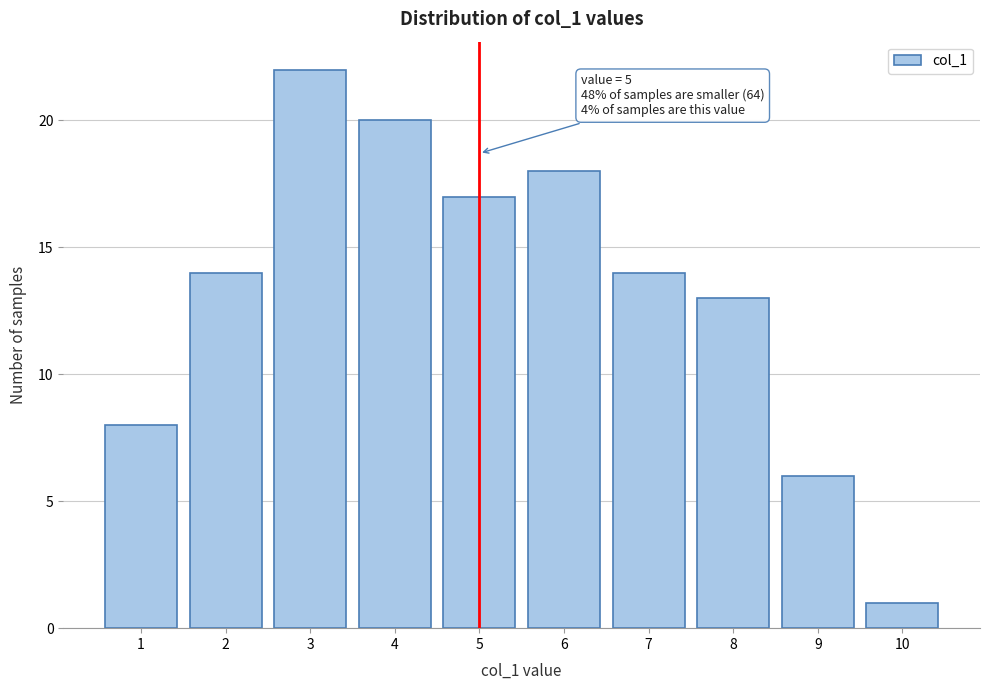

Over which range of the x-axis is the bar tallest?

2.5 to 3.5